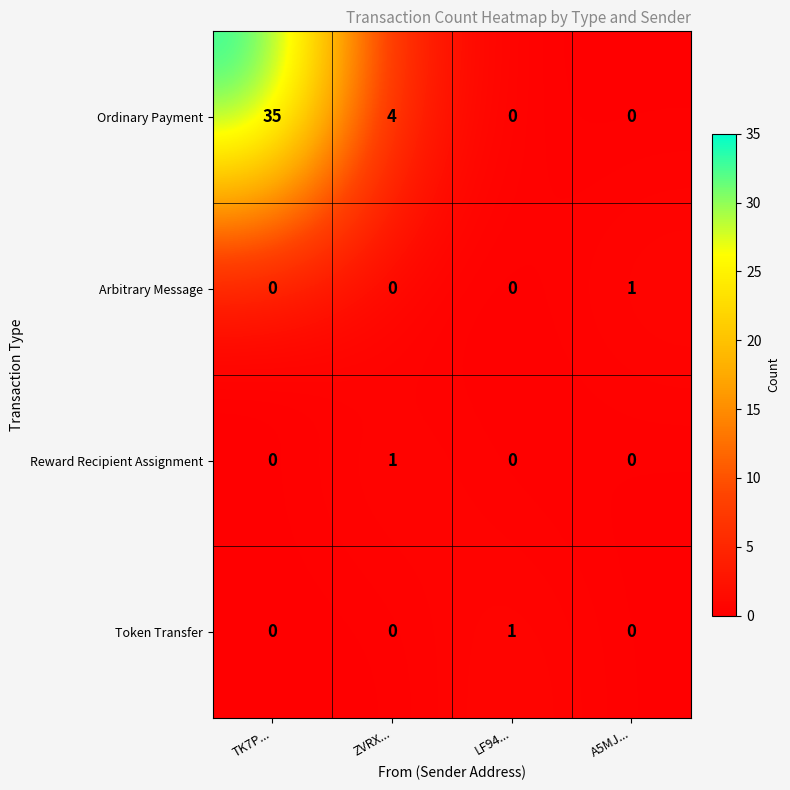

Reading left to right, transcribe all the data shown in this chart.

Ordinary Payment: TK7P...=35	ZVRX...=4	LF94...=0	A5MJ...=0
Arbitrary Message: TK7P...=0	ZVRX...=0	LF94...=0	A5MJ...=1
Reward Recipient Assignment: TK7P...=0	ZVRX...=1	LF94...=0	A5MJ...=0
Token Transfer: TK7P...=0	ZVRX...=0	LF94...=1	A5MJ...=0